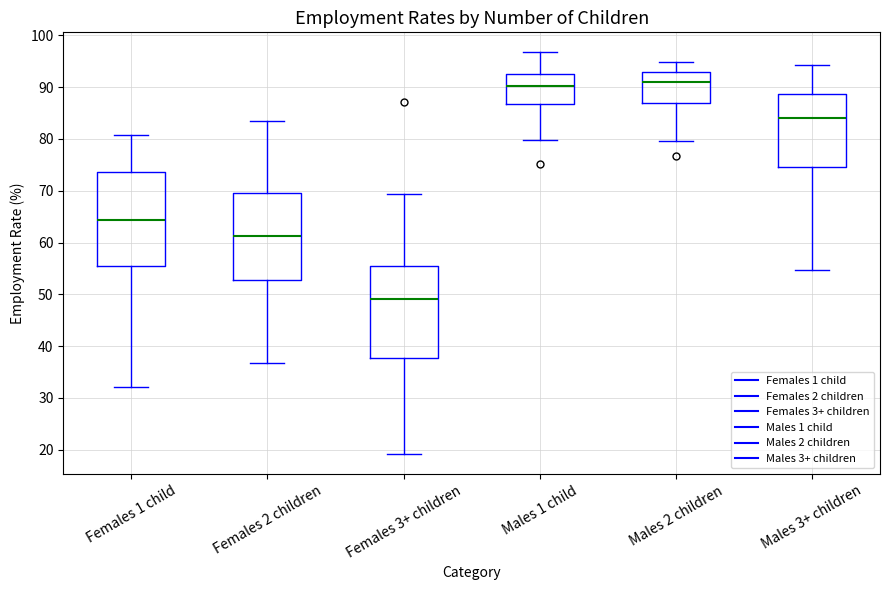

Reading left to right, transcribe this box plot: for each box, give where its median line is, the range the box spans, and where its two whiskers end, as read against the y-axis. The values are not printed on the chart, so give them approximately, as read against the axis.

Females 1 child: median 64, box 56 to 74, whiskers 32 to 81
Females 2 children: median 61, box 53 to 70, whiskers 37 to 84
Females 3+ children: median 49, box 38 to 56, whiskers 19 to 69
Males 1 child: median 90, box 87 to 93, whiskers 80 to 97
Males 2 children: median 91, box 87 to 93, whiskers 80 to 95
Males 3+ children: median 84, box 75 to 89, whiskers 55 to 94